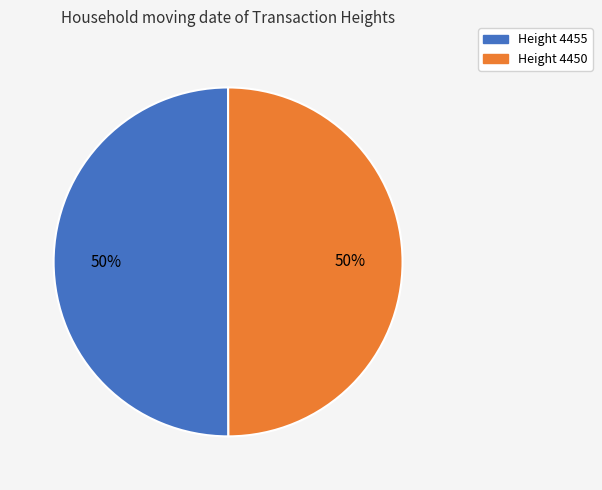

Count the number of slices in the pie.

2